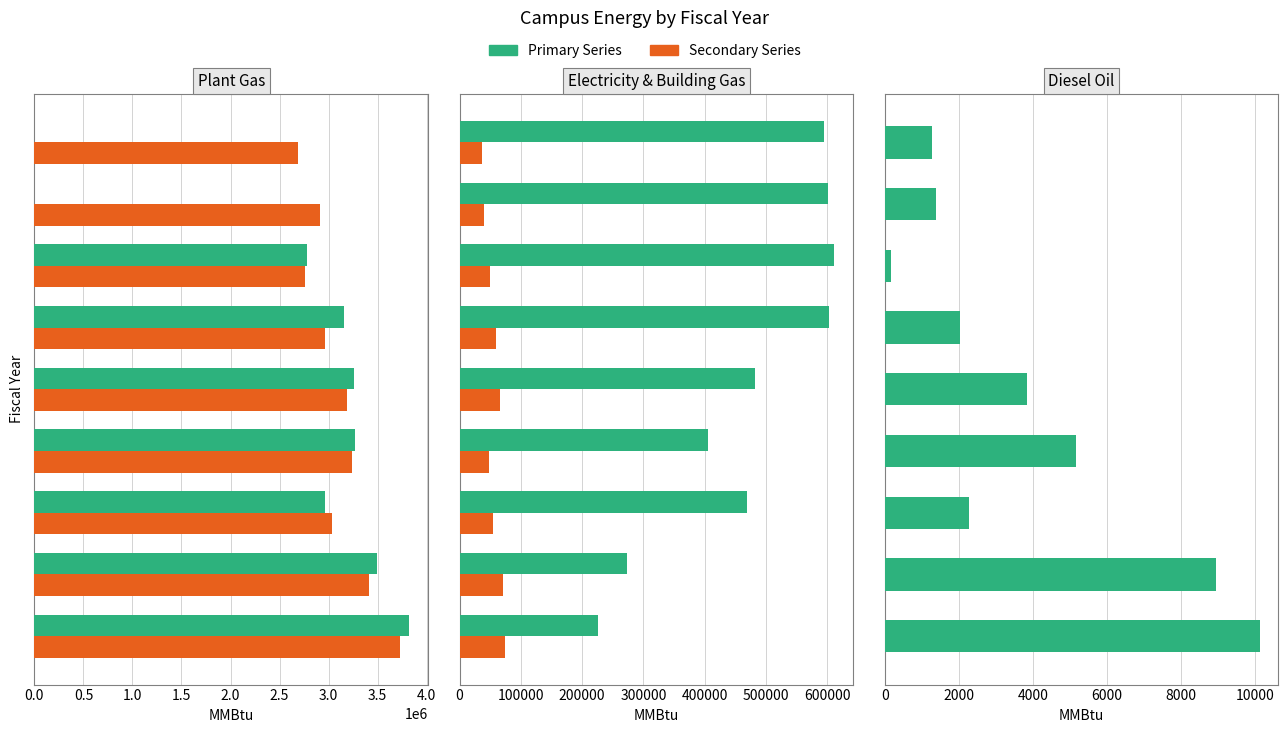

What is the difference between the maximum and minimum values in the Building Gas (w/o plant), MMBtu series?

36609.3